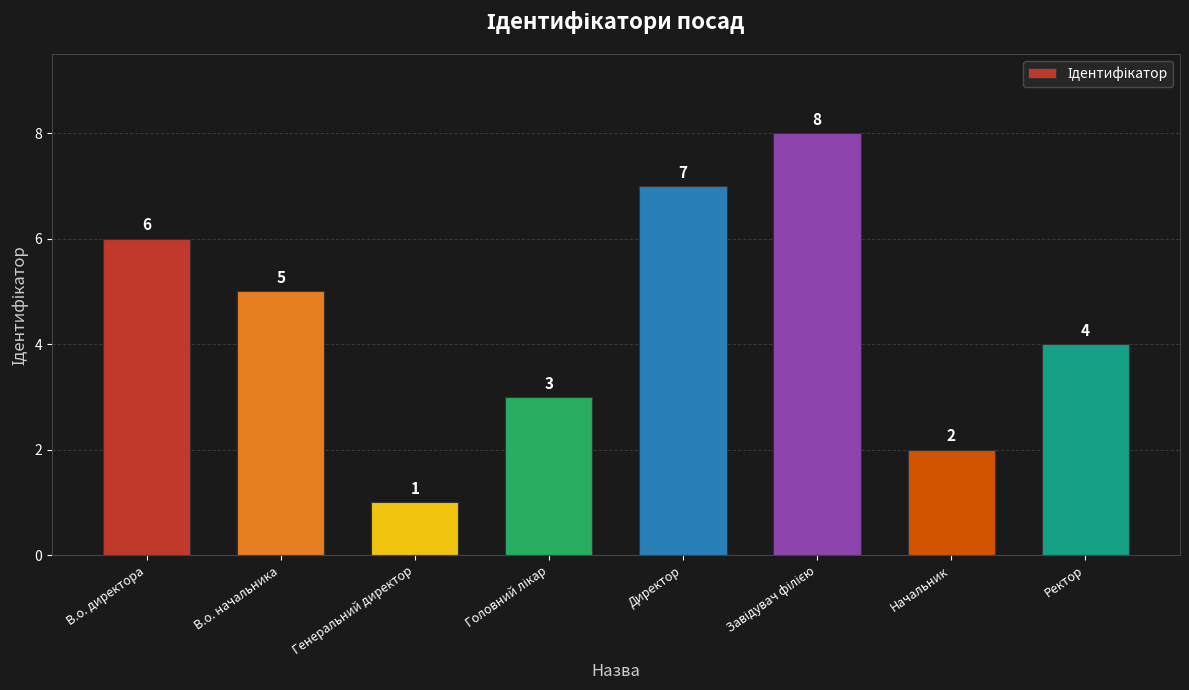

At which label is the value closest to 4?

Ректор